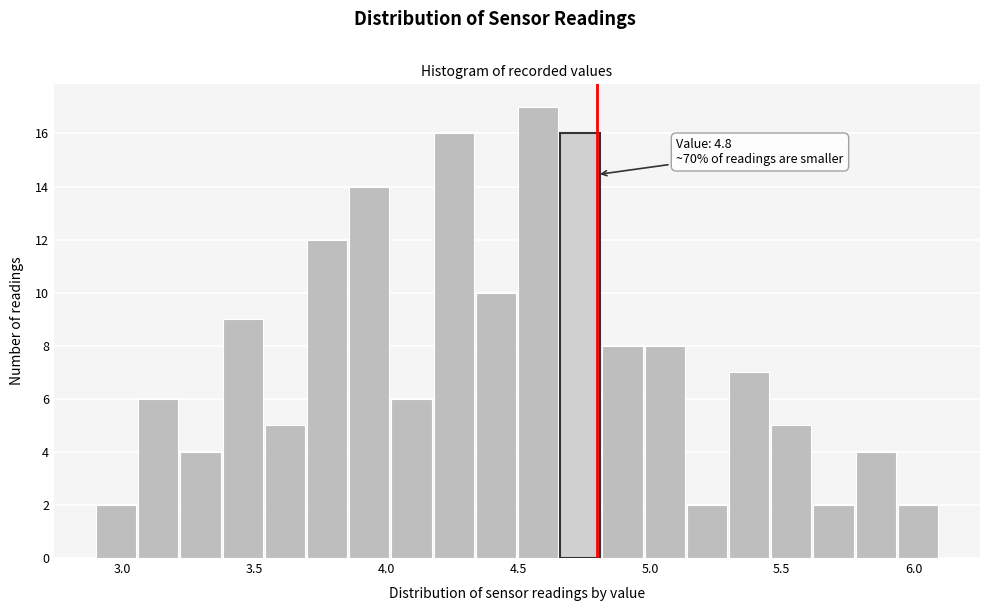

Around what value on the x-axis is the tallest bar? Give the approximate position of its centre, as read against the axis.

4.60